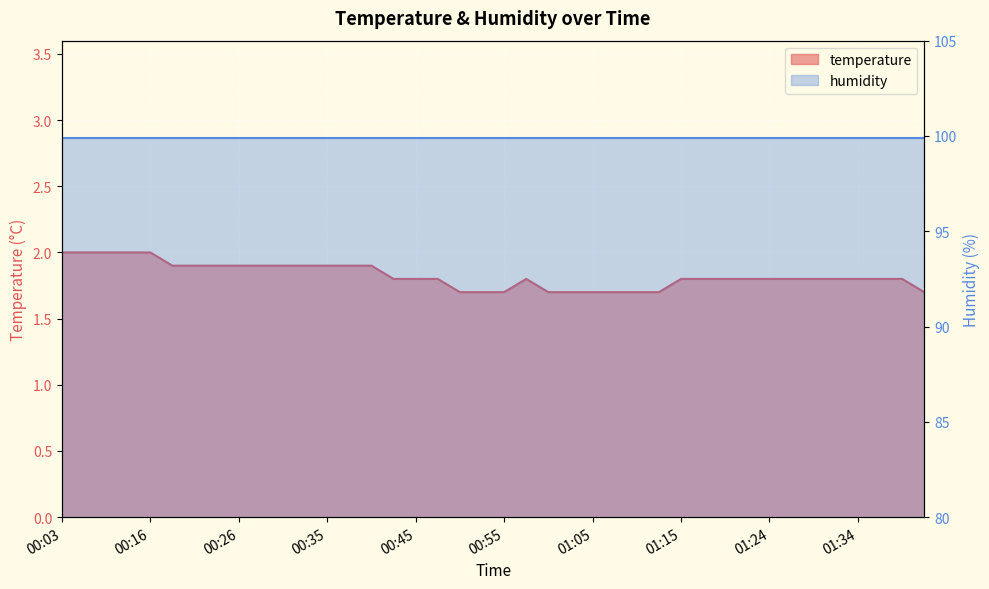

At which label is the value closest to 1?

00:50